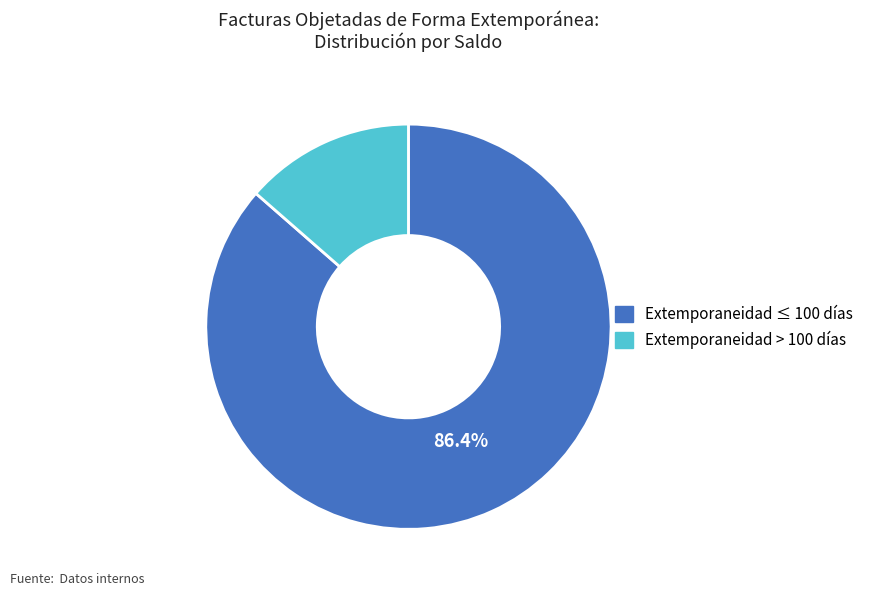

Does any single category account for the majority?

Yes